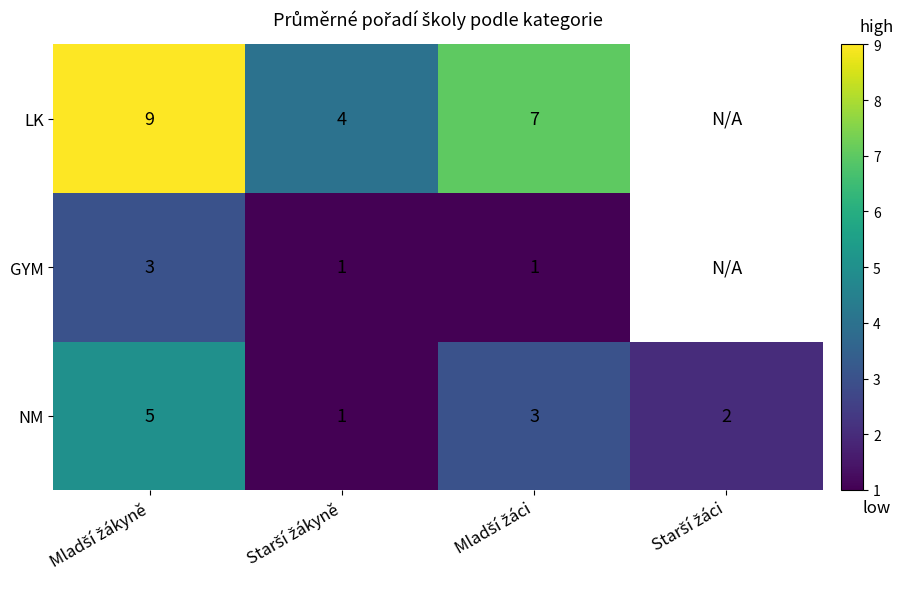

What is the spread (max minus min) of values at Mladší žáci?

6.0